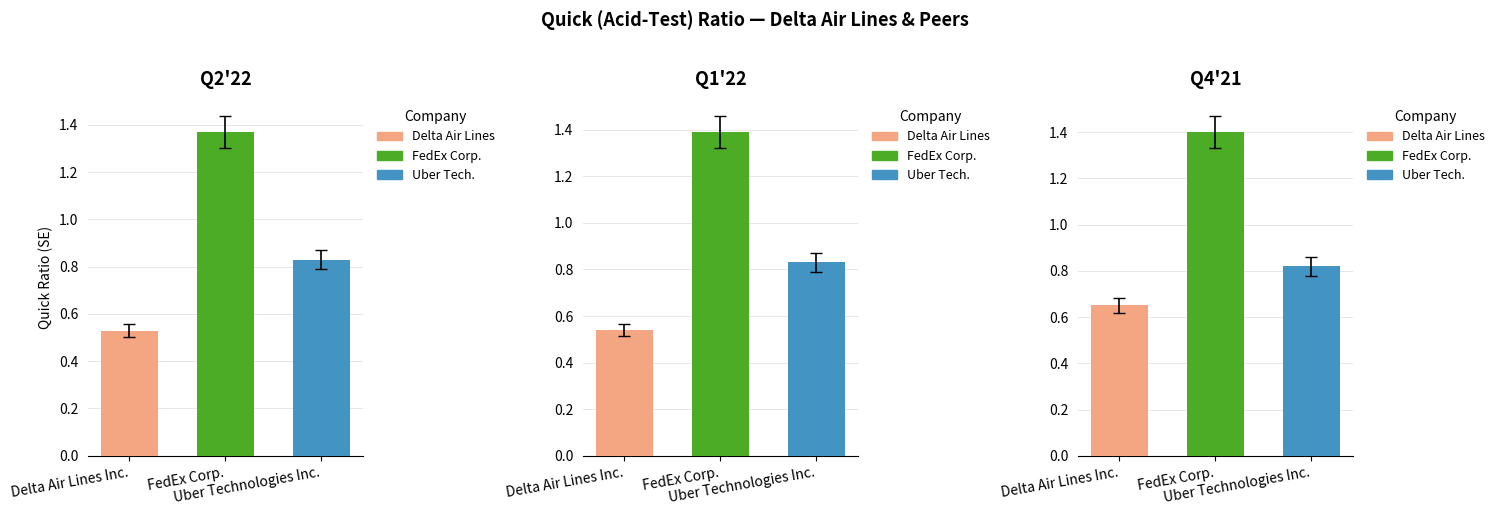

What is the difference between the highest and lowest values at 2021-12-31?

0.7